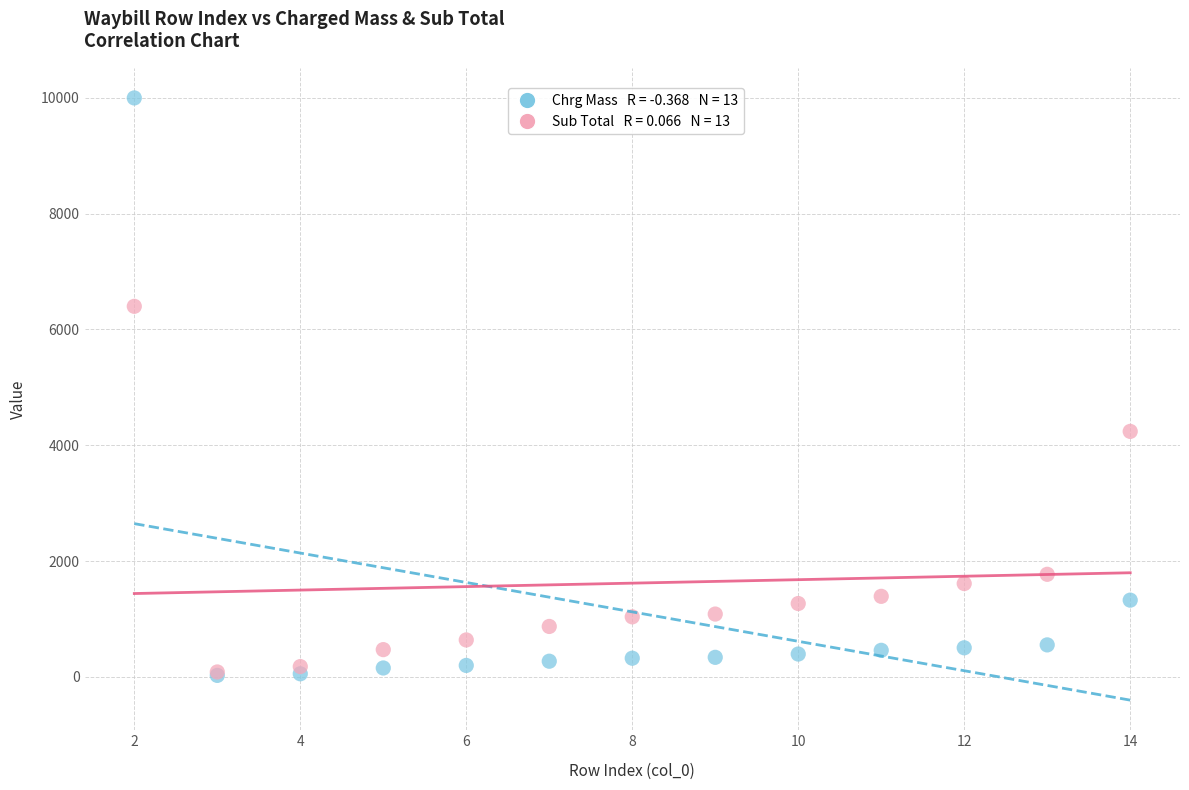

Across all series, what Y value is closest to 5012?

4239.4